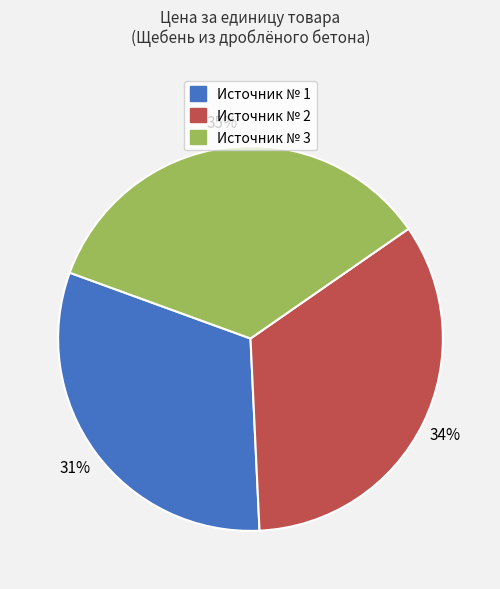

How many segments does this pie chart have?

3